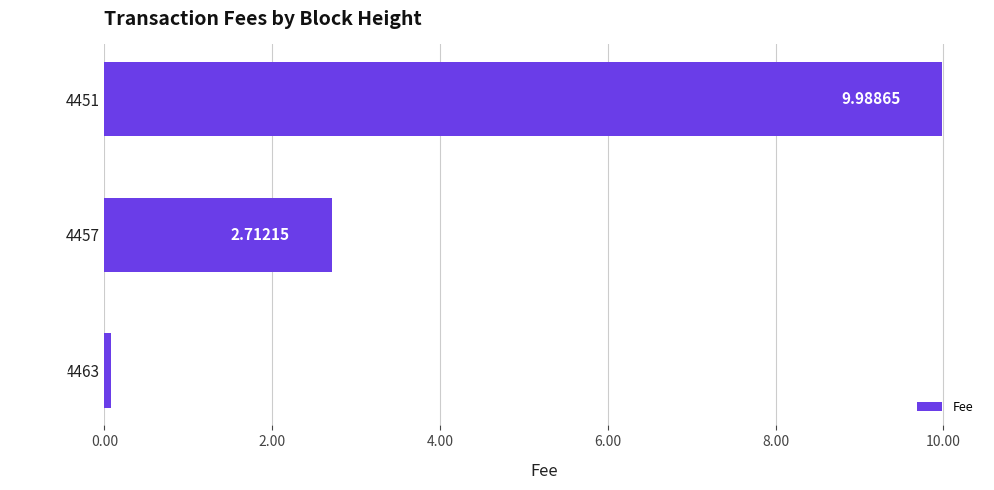

How many values are below 2?

1